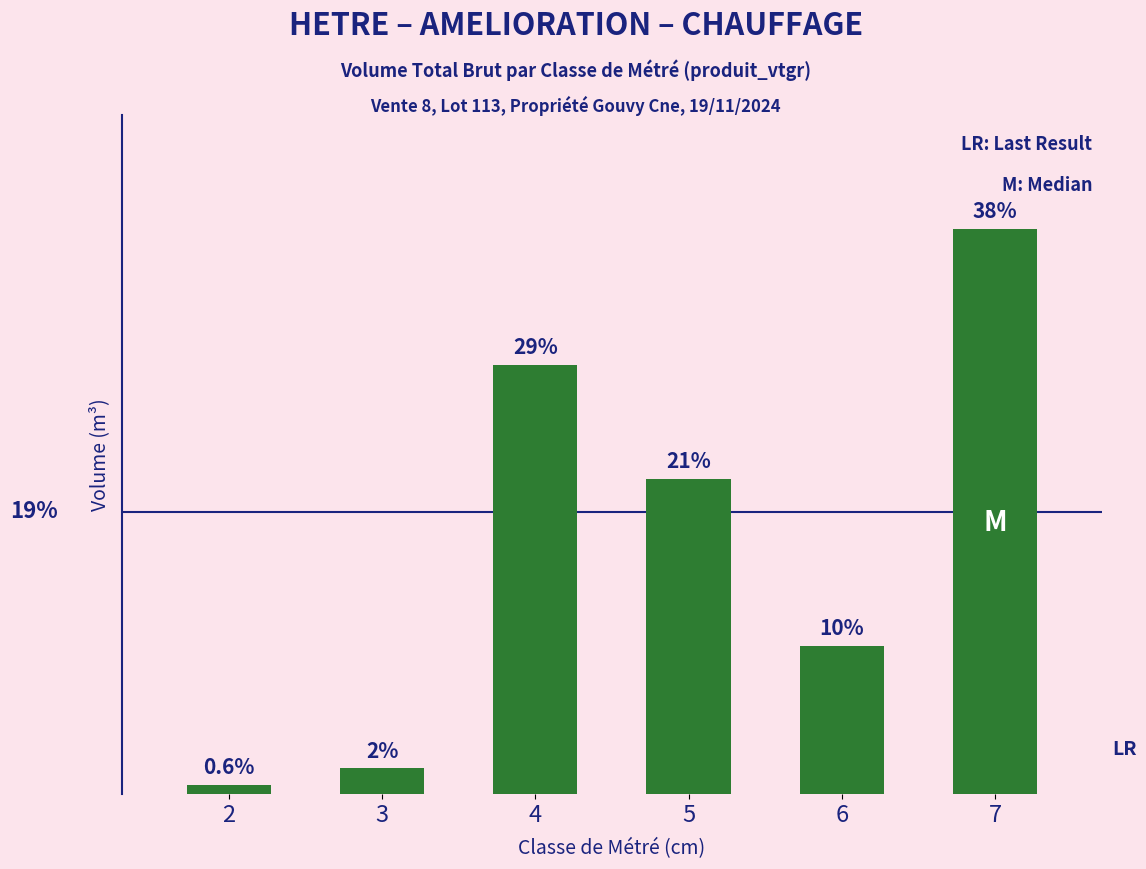

The chart shows a value of 0.1 at 2. True or false?

True